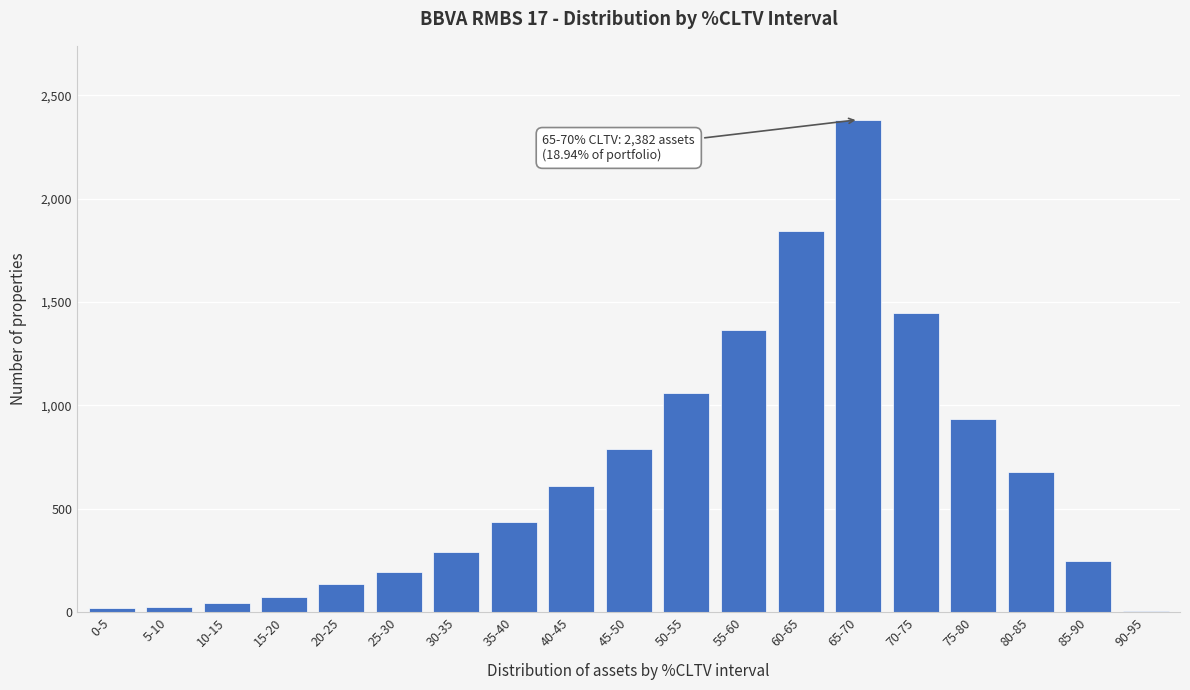

What is the sum of all values?

12578